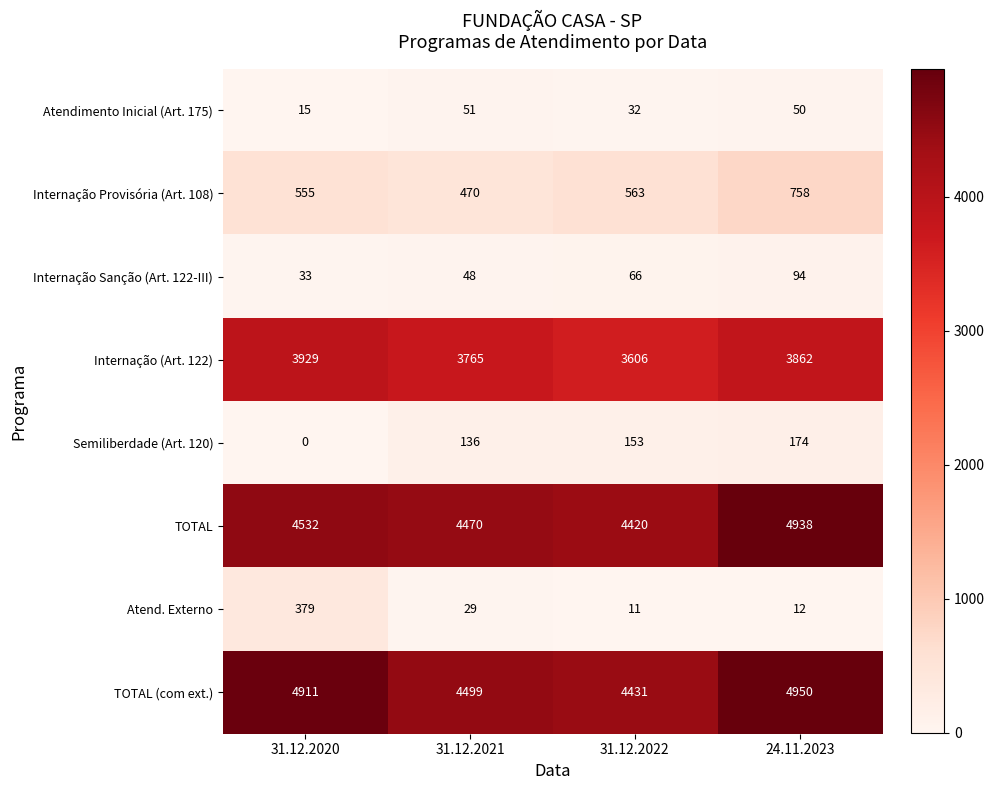

What is the maximum value shown in the chart?

4950